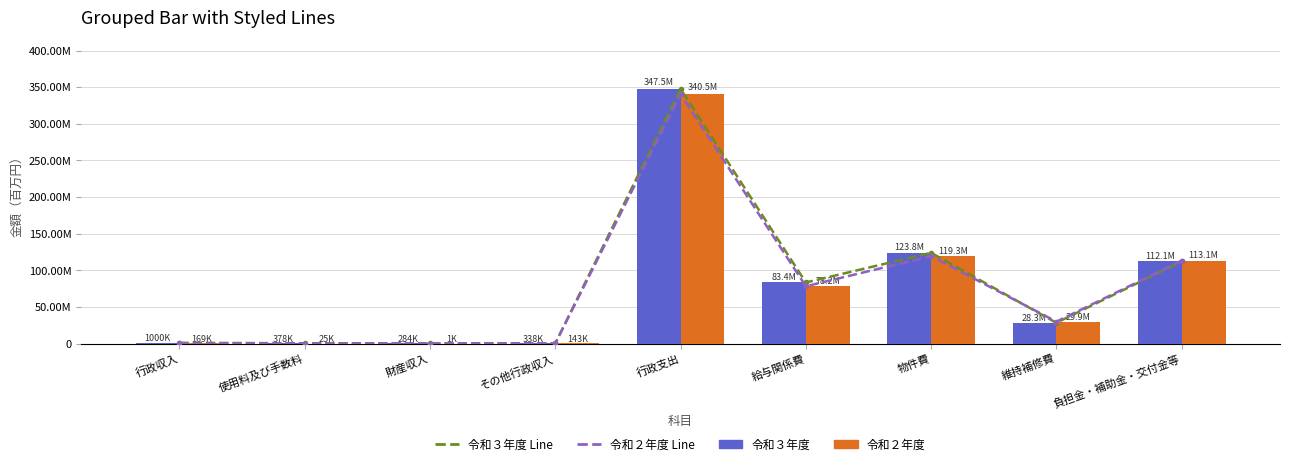

Which label corresponds to the smallest value in the chart?

財産収入